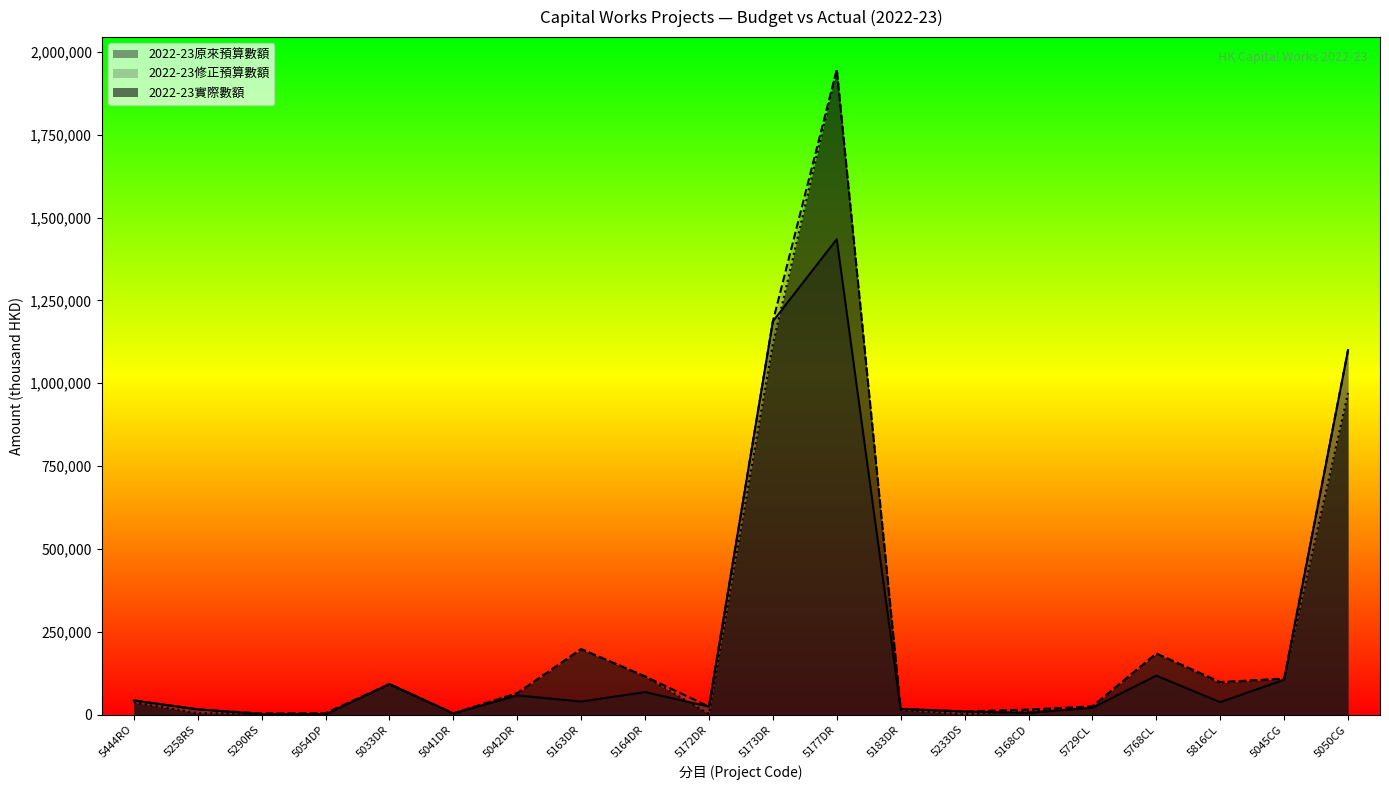

How many values in the 2022-23原來預算數額 series are below 39155?

10